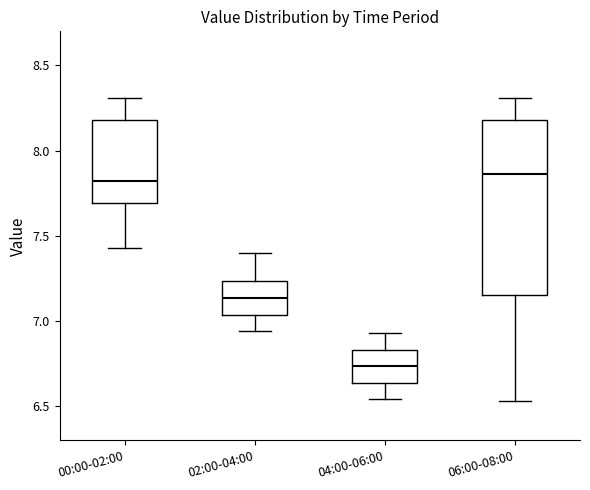

Where is the lower edge of the box for 00:00-02:00 on the y-axis? The values are not printed on the chart, so give them approximately, as read against the axis.

7.70